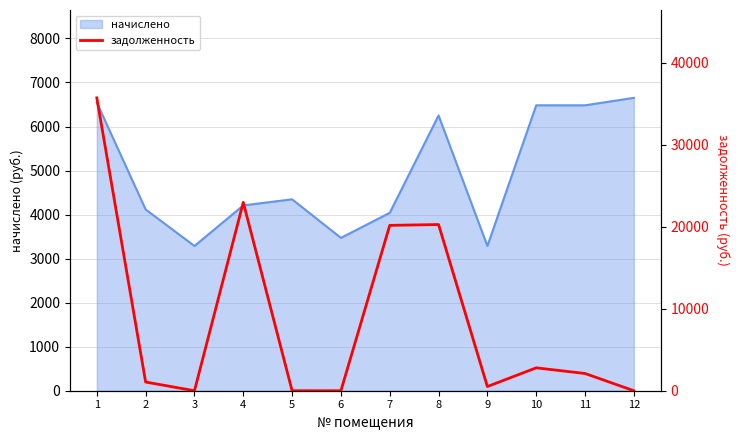

How many categories are shown in the chart?

12